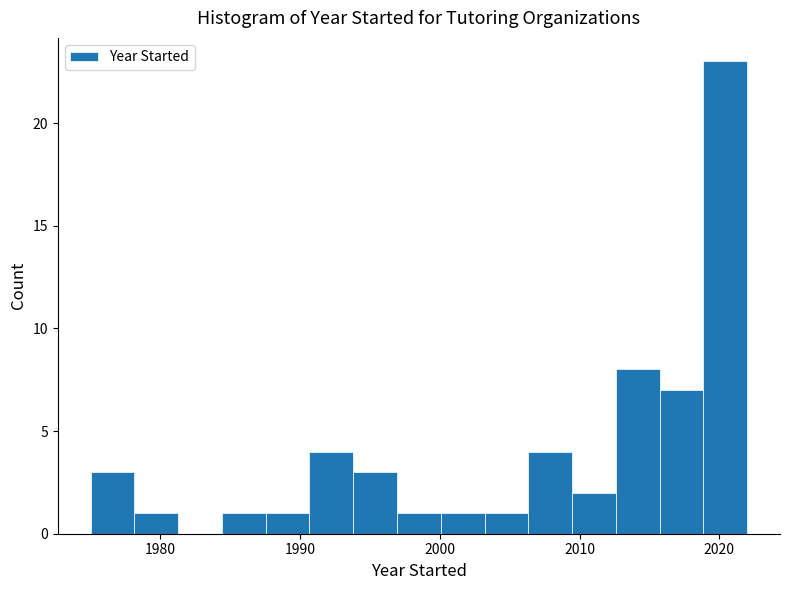

Around what value on the x-axis is the tallest bar? Give the approximate position of its centre, as read against the axis.

2020